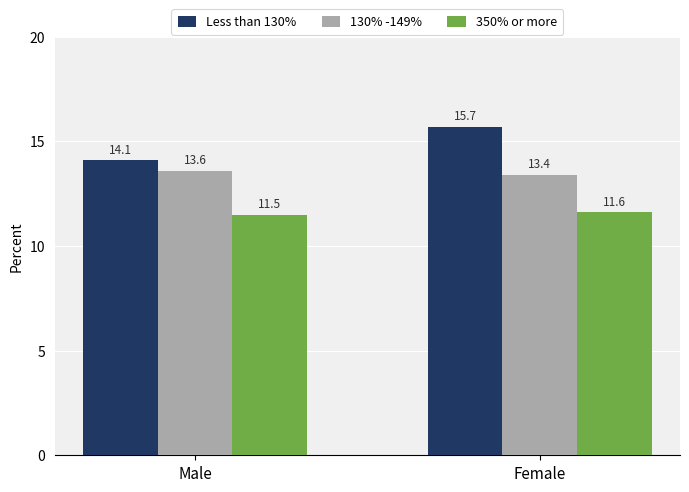

What is the value of the Less than 130% bar at the 1st from the left?

14.1